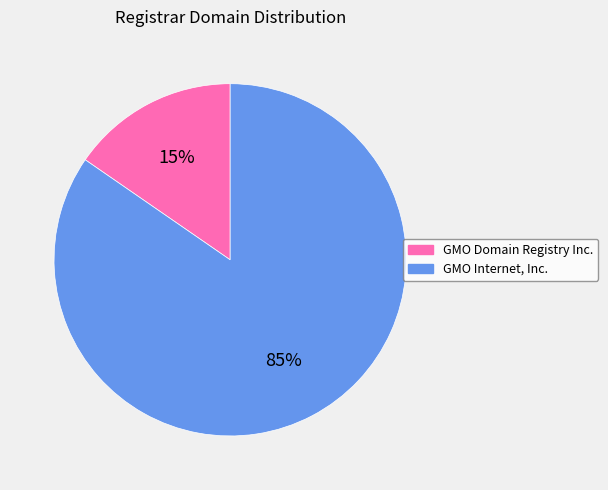

To the nearest percent, what is the average slice percentage?

50%